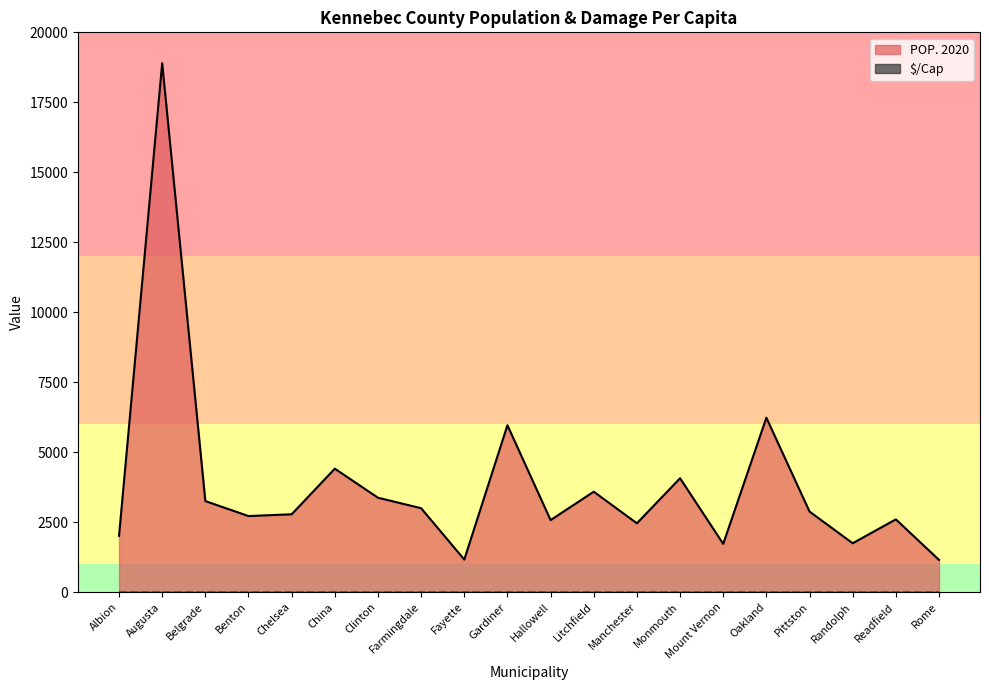

Where is the data nearest to the value 10023?

Oakland